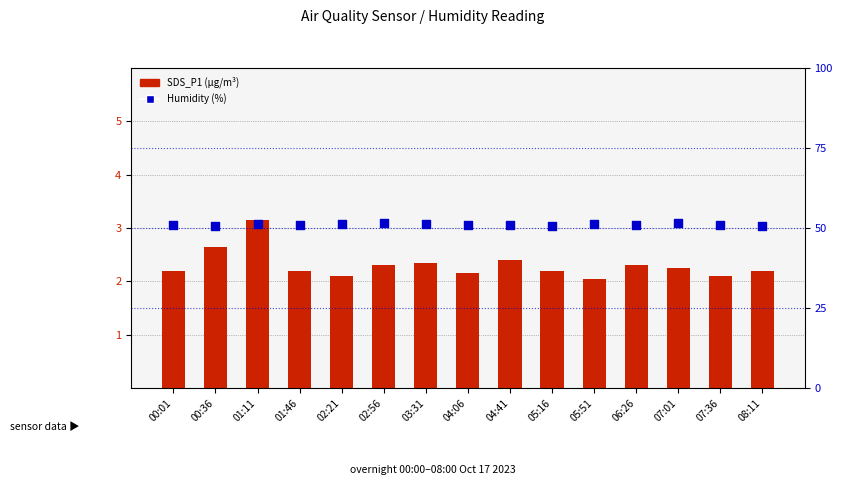

Which series has the largest total across all categories?

Humidity (%)